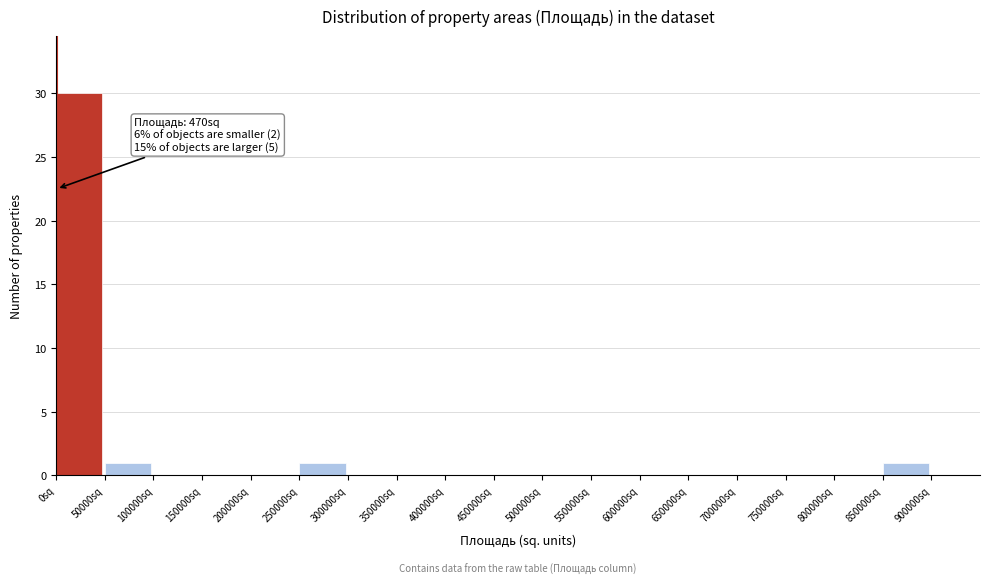

Over which range of the x-axis is the bar tallest?

0 to 50000